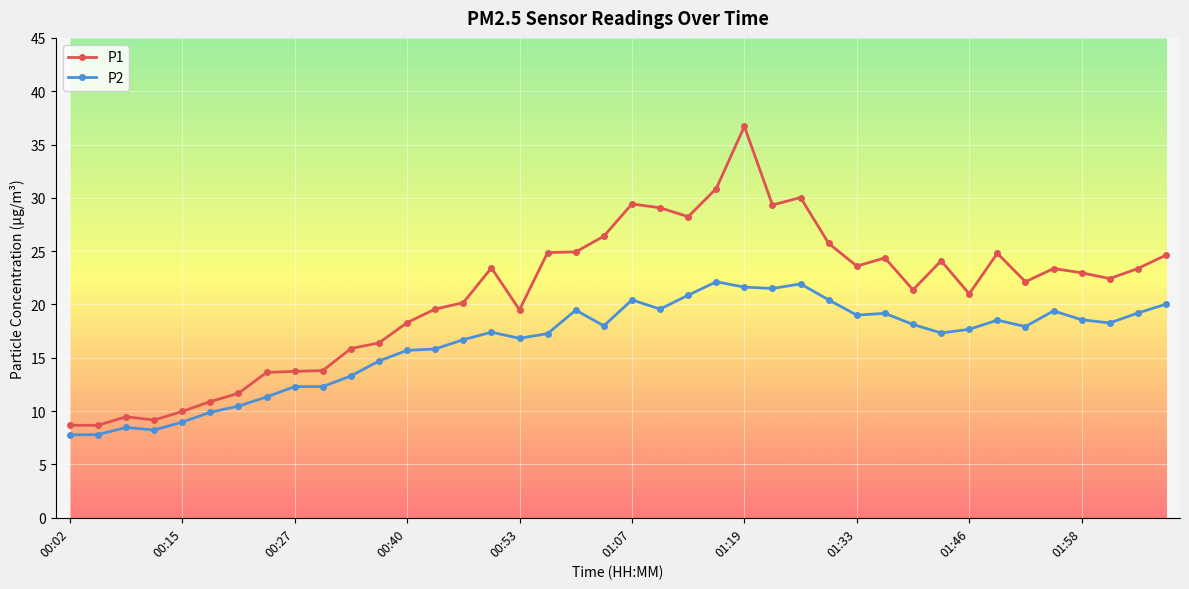

What is the value of the P1 point at the 17th from the left?

19.5